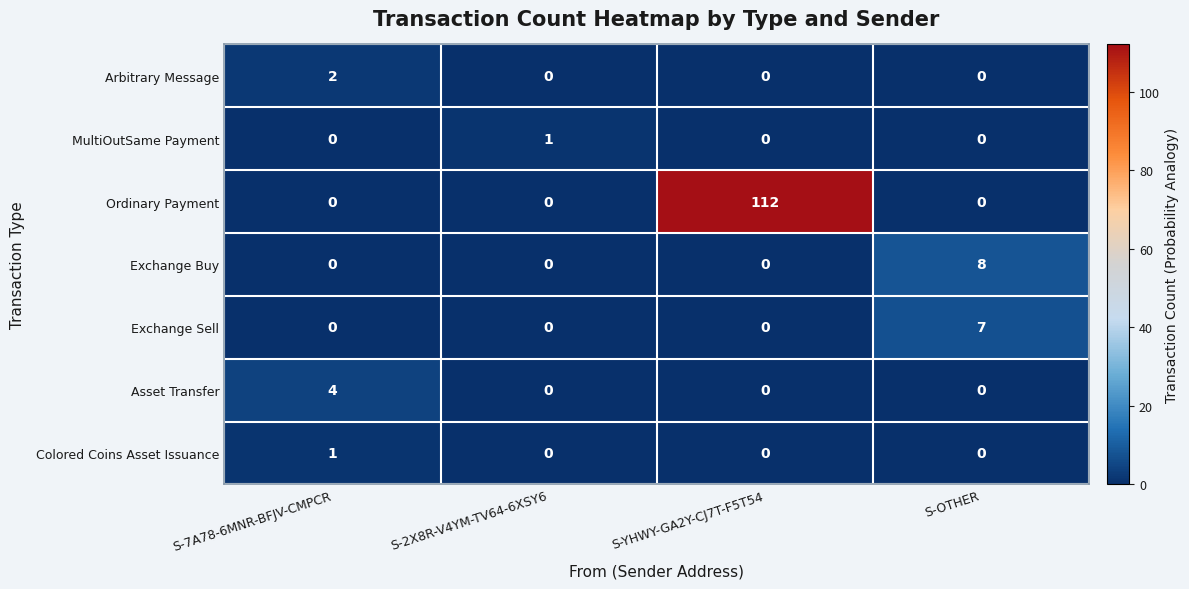

Which series has the widest spread of values?

Ordinary Payment